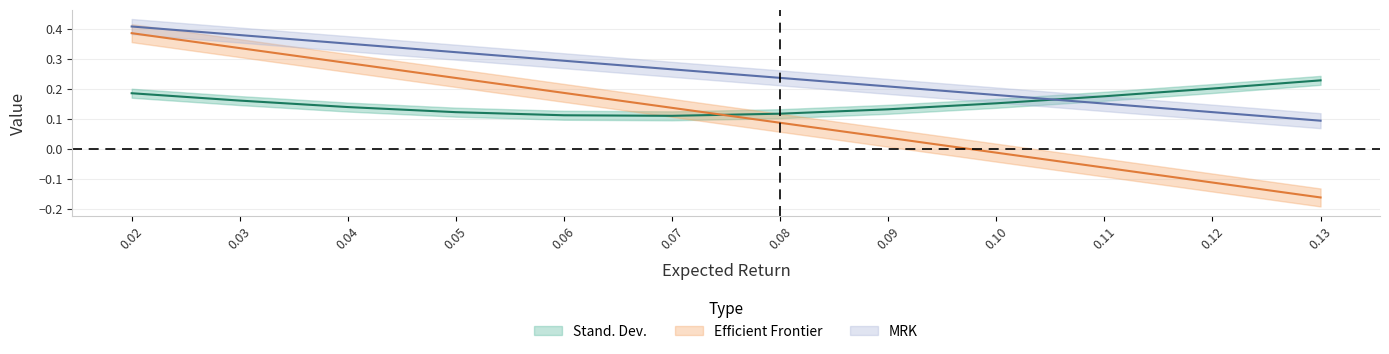

What is the total value across all series at 0.06?

0.6